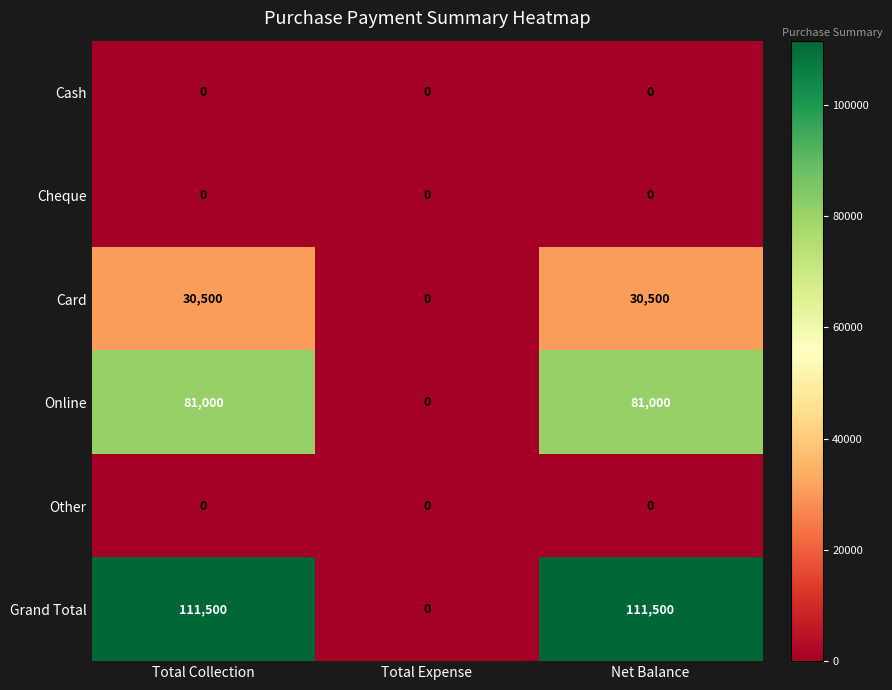

At how many categories does at least one series exceed 51867?

2